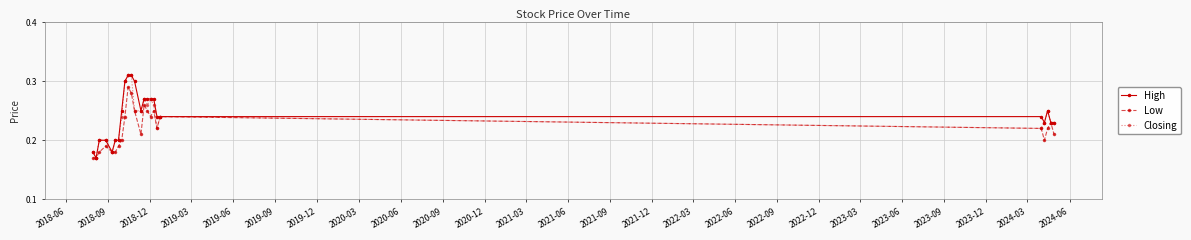

Is this an area chart (filled region under the line)?

No